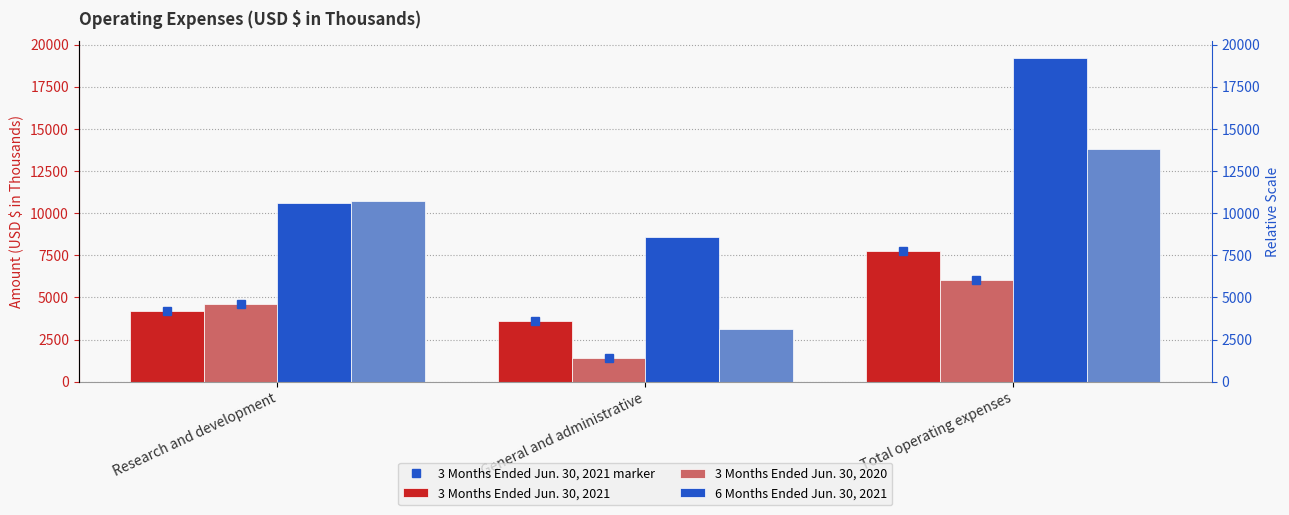

Which series has the largest total across all categories?

6 Months Ended Jun. 30, 2021